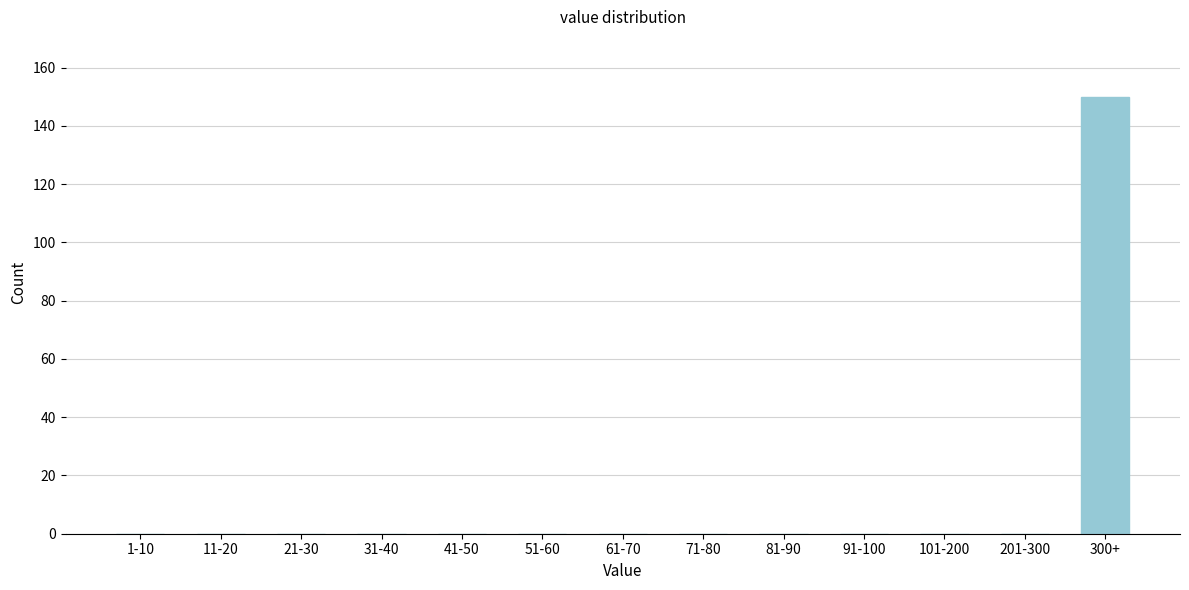

Reading left to right, list all the values displayed in this chart.

1-10=0	11-20=0	21-30=0	31-40=0	41-50=0	51-60=0	61-70=0	71-80=0	81-90=0	91-100=0	101-200=0	201-300=0	300+=150